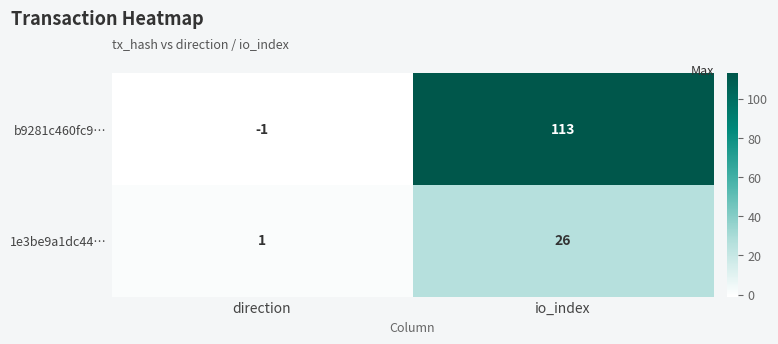

Reading left to right, list all the values displayed in this chart.

b9281c460fc9…: direction=-1	io_index=113
1e3be9a1dc44…: direction=1	io_index=26